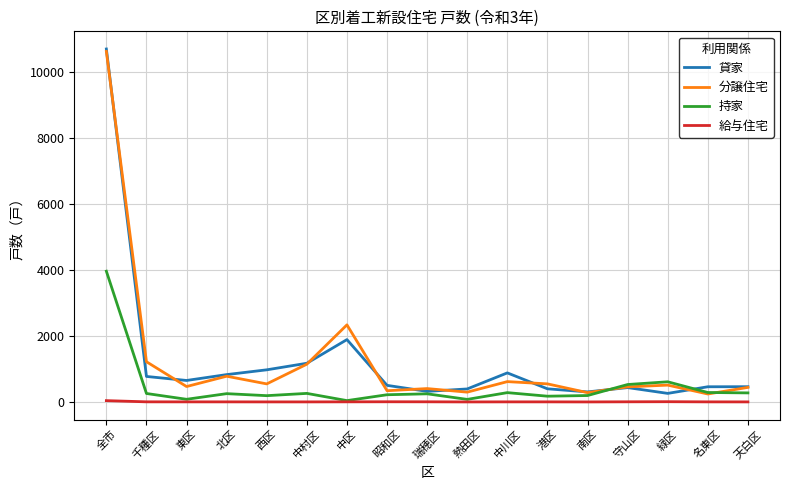

What is the difference between the highest and lowest values at 緑区?

604